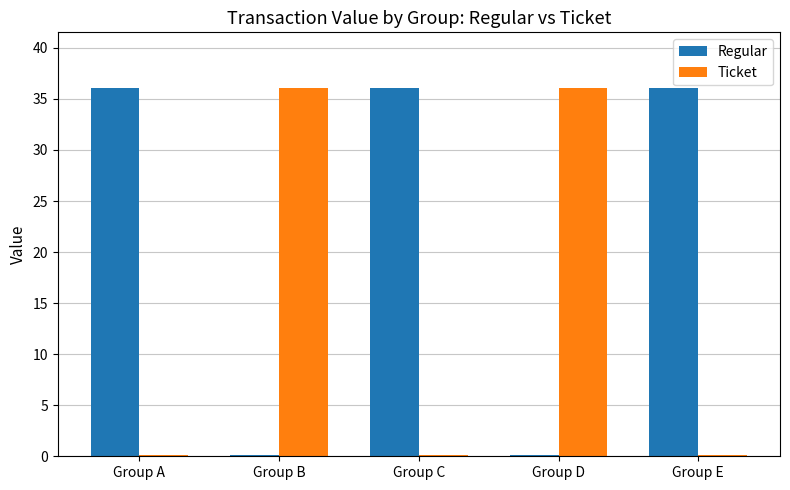

Count the number of categories in the chart.

5